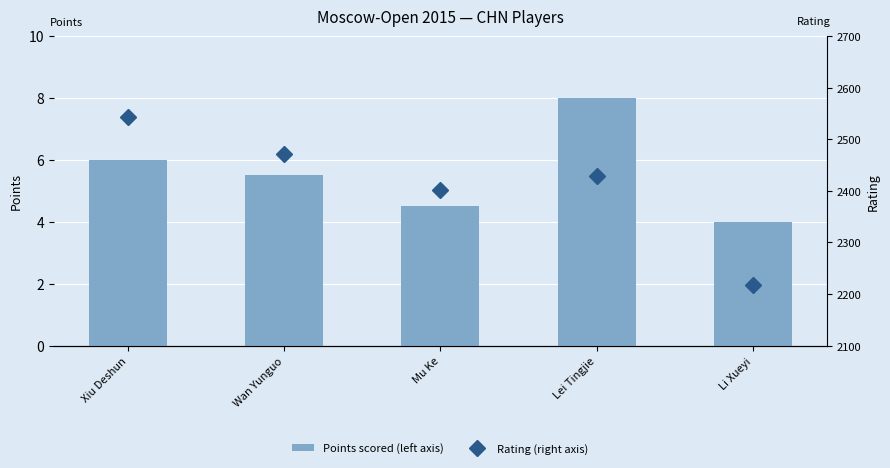

Count the number of data series in this chart.

2